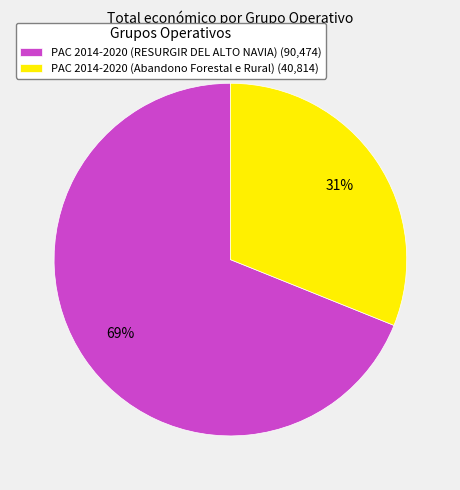

What is the largest slice in the pie chart?

PAC 2014-2020 (RESURGIR DEL ALTO NAVIA)